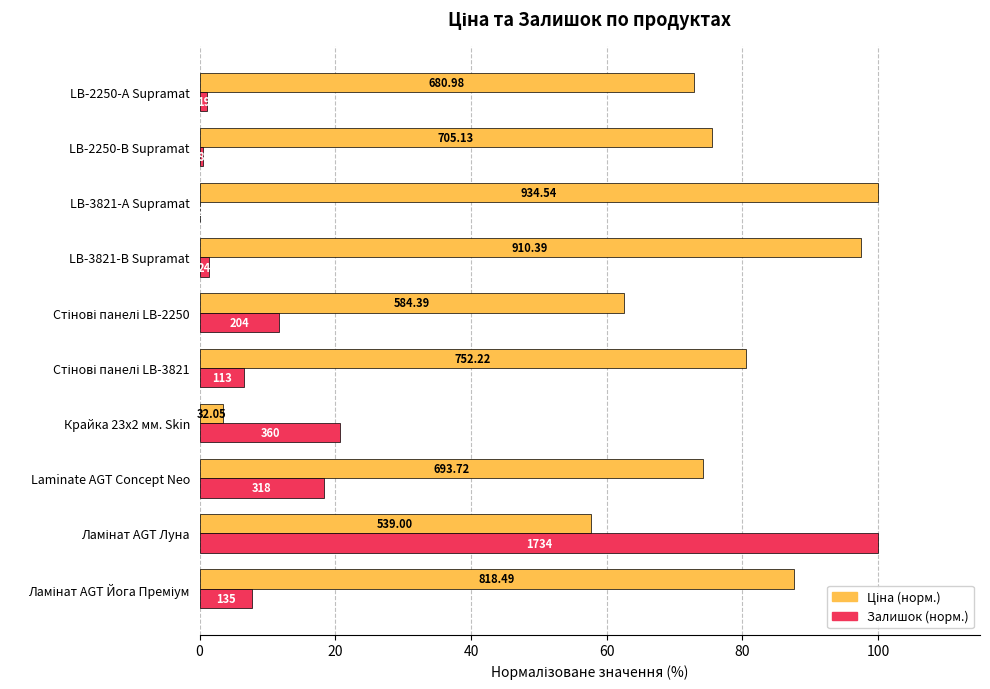

Which series has the largest total across all categories?

Ціна (норм.)